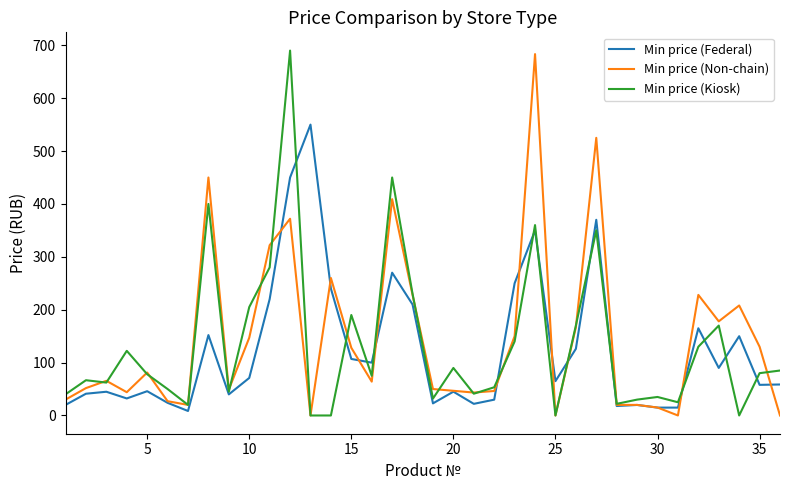

Which series ends up on top after the final intersection of Min price (Non-chain) and Min price (Kiosk)?

Min price (Kiosk)